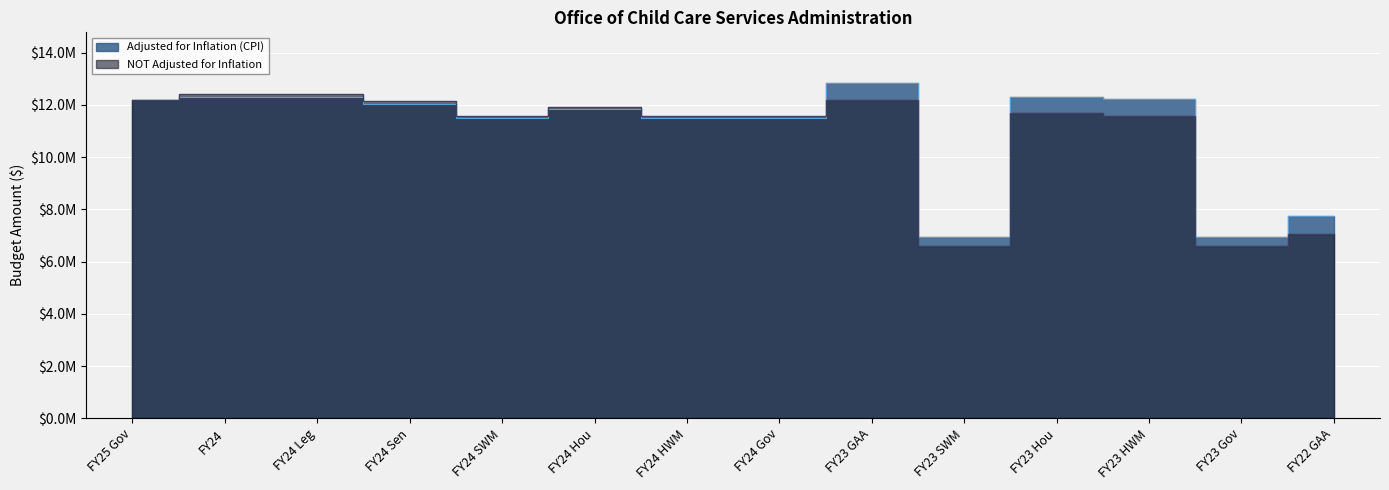

True or false: Adjusted for Inflation (CPI) and NOT Adjusted for Inflation intersect in this chart.

True